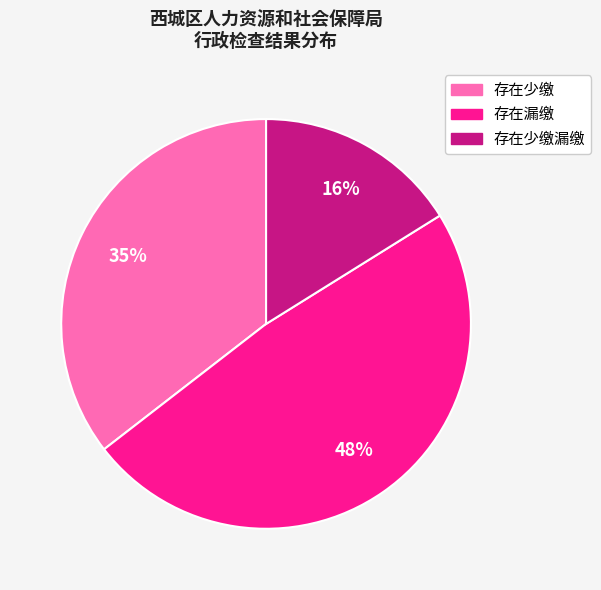

To the nearest percent, what is the average slice percentage?

33%